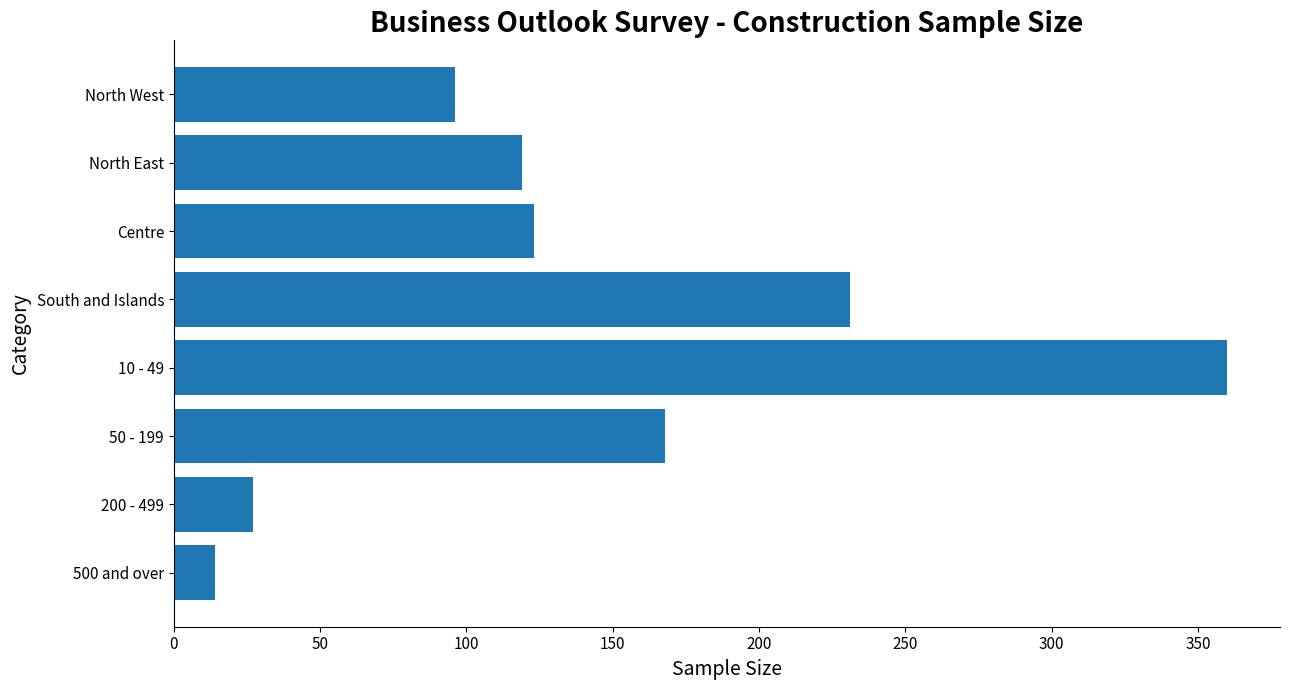

How many data points are less than 123?

4